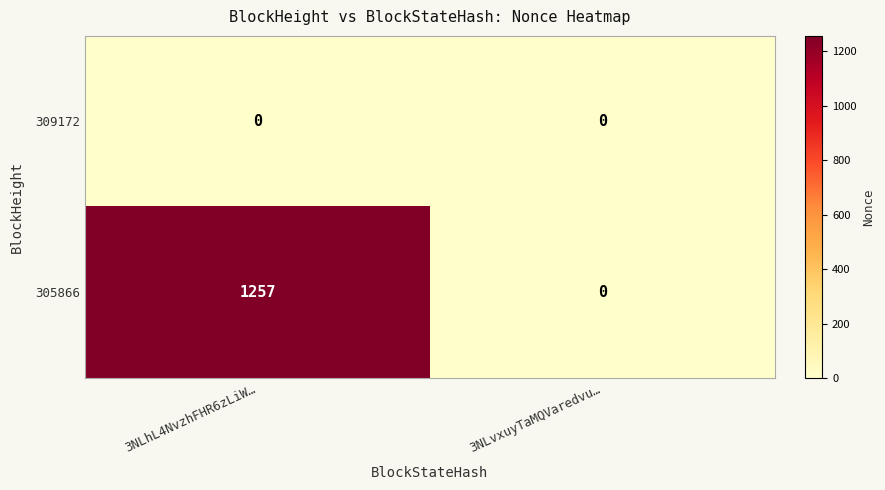

Which series has the largest range (max minus min)?

305866